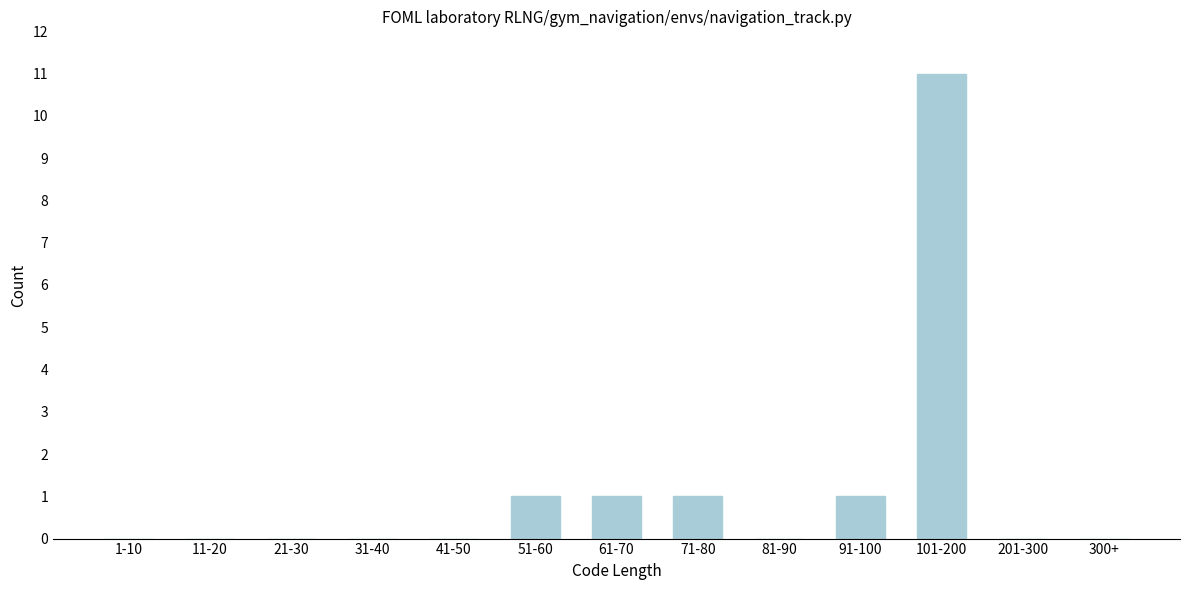

Reading right to left, list all the values displayed in this chart.

300+=0	201-300=0	101-200=11	91-100=1	81-90=0	71-80=1	61-70=1	51-60=1	41-50=0	31-40=0	21-30=0	11-20=0	1-10=0